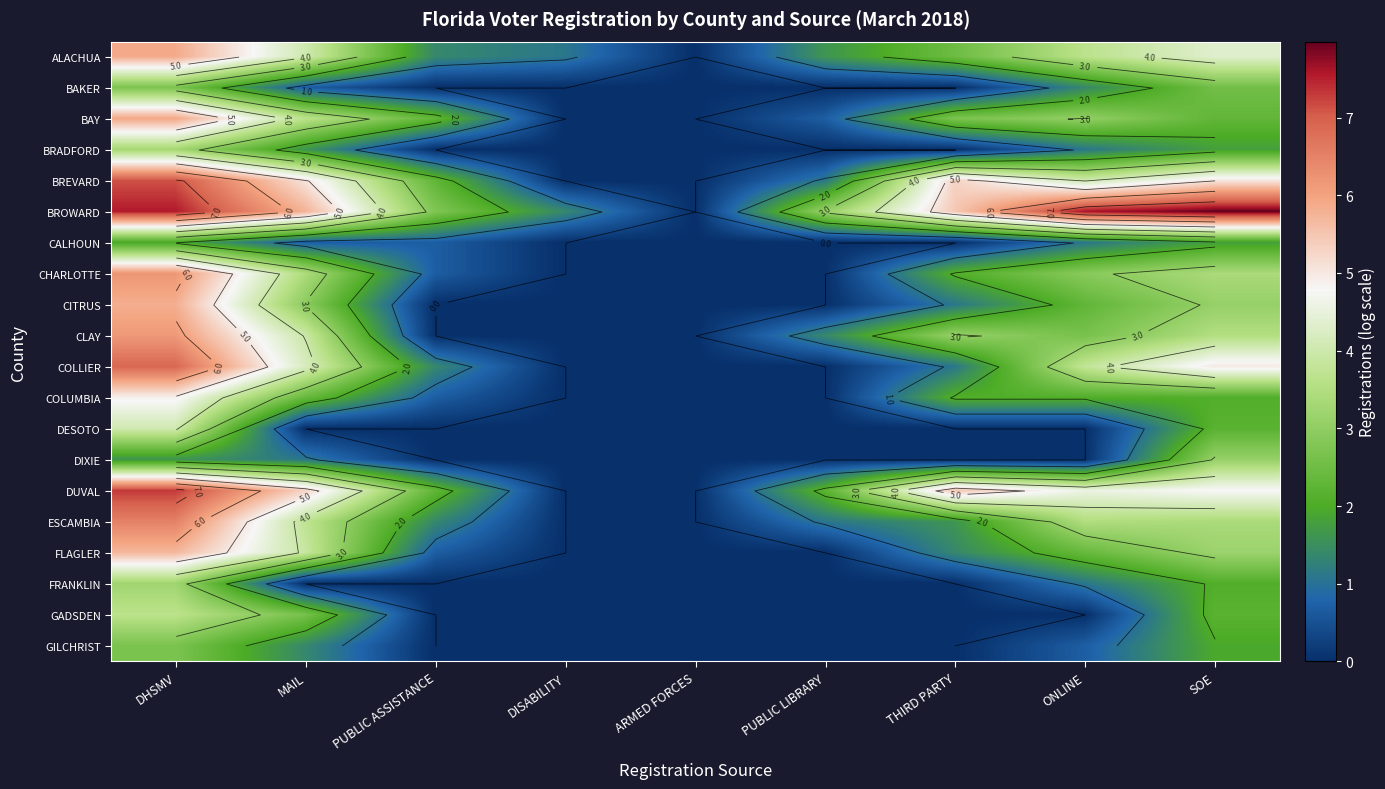

What is the difference between the maximum and second lowest values in the BAY series?

5.9